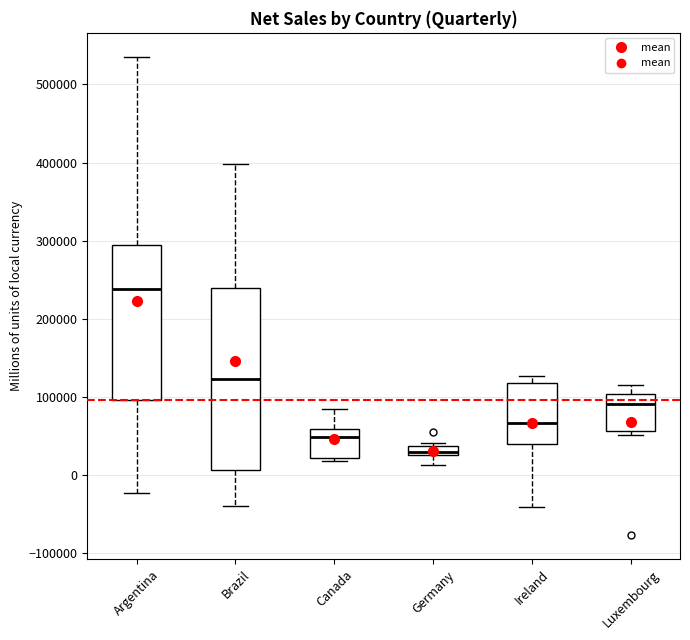

Which box's median line is the lowest?

Germany